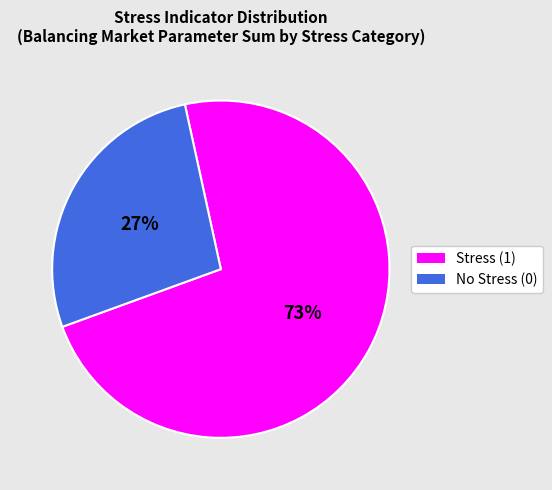

True or false: Stress (1) accounts for 73% of the total.

True